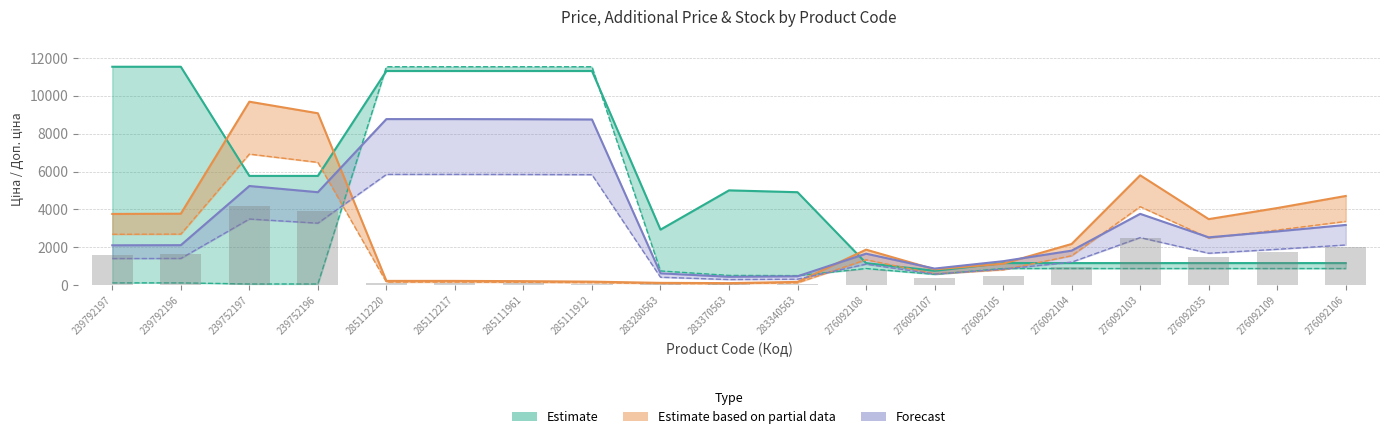

What is the difference between the highest and lowest values at 276092107?

263.8